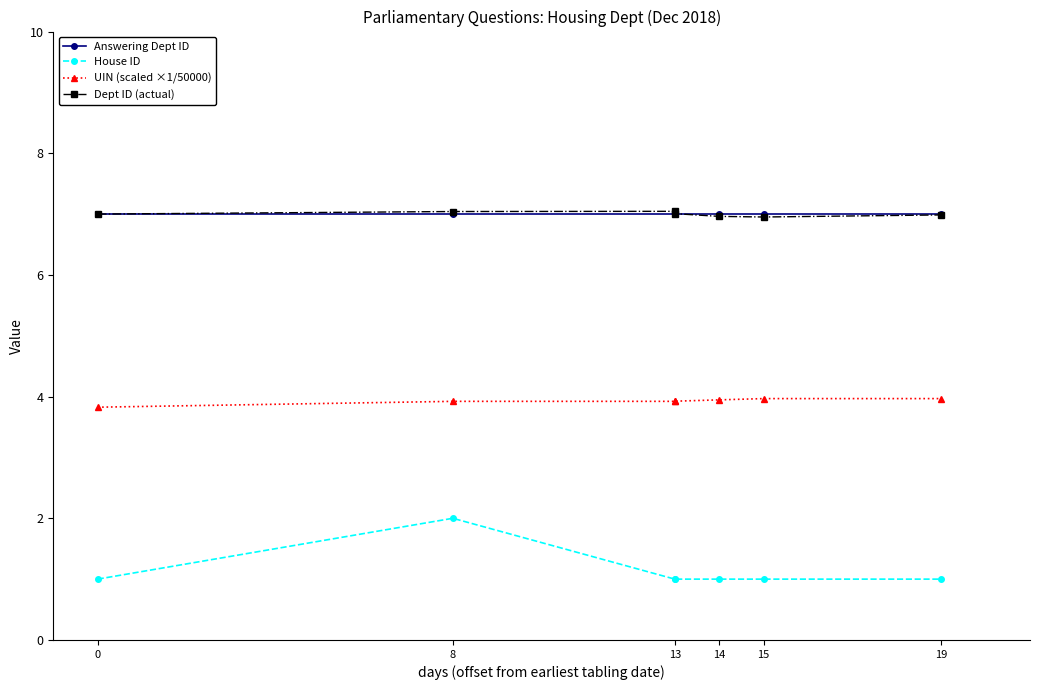

What is the minimum value for House ID?

1.0